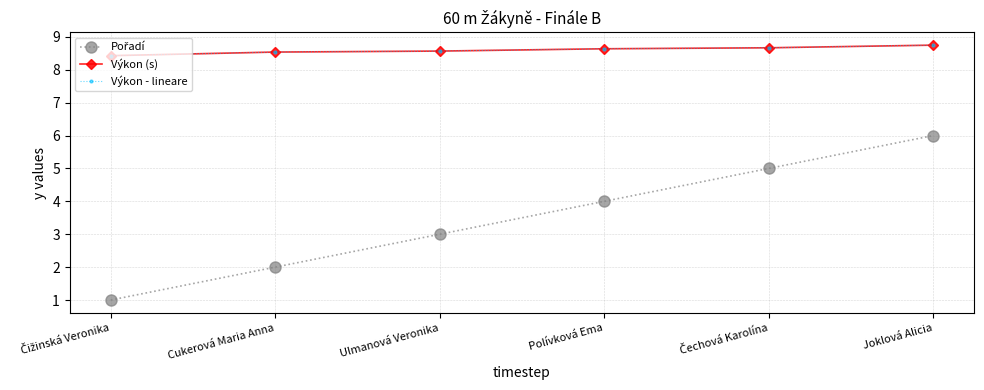

True or false: Výkon (s) and Výkon - lineare cross at least once.

False